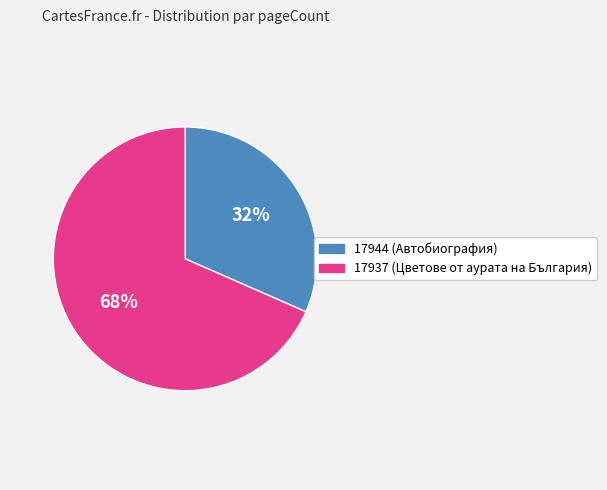

To the nearest percent, what is the combined percentage of 17944 and 17937?

100%